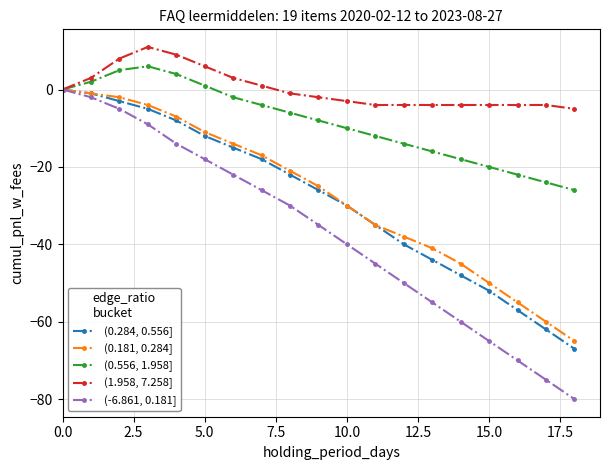

What is the difference between the maximum and second lowest values in the (1.958, 7.258] series?

15